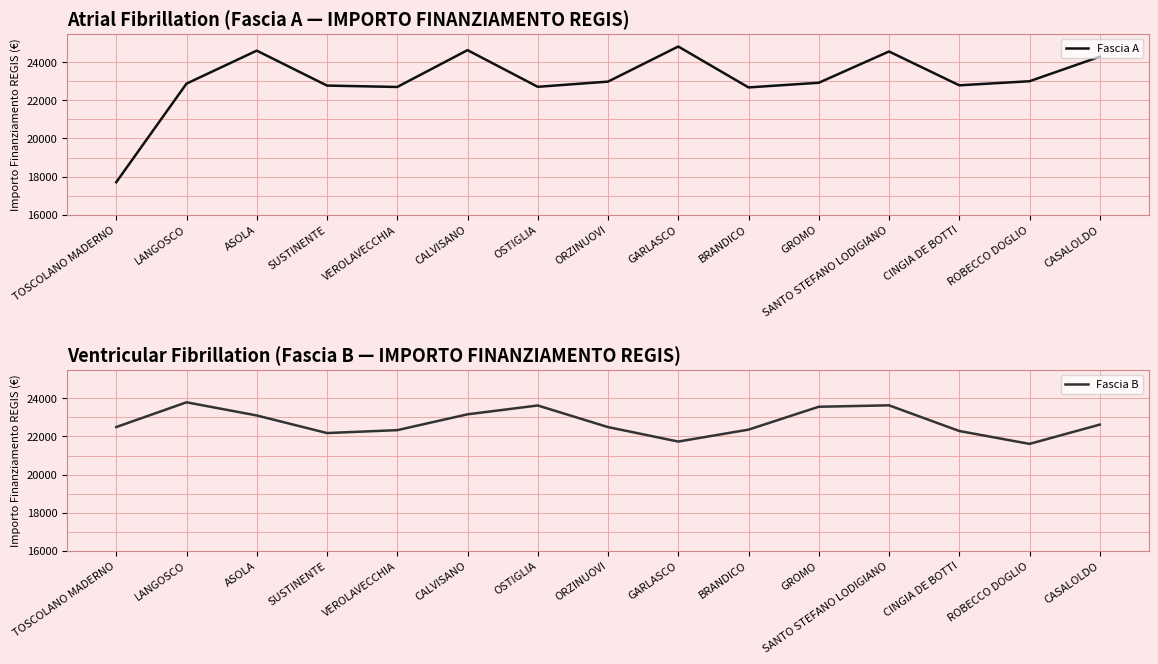

What is the maximum value for Fascia B?

23795.4